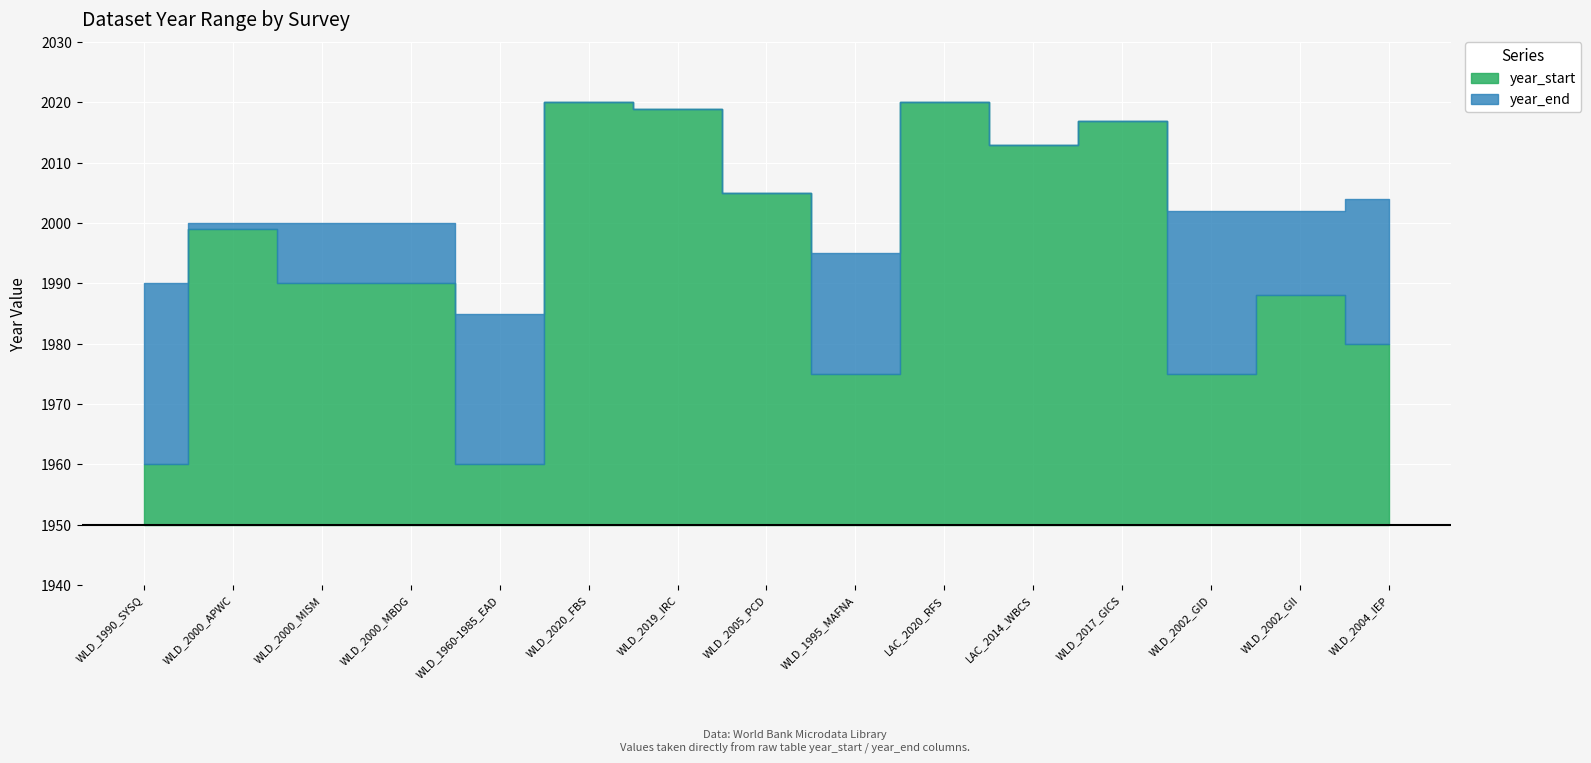

What are all the series names shown in the legend?

year_start, year_end